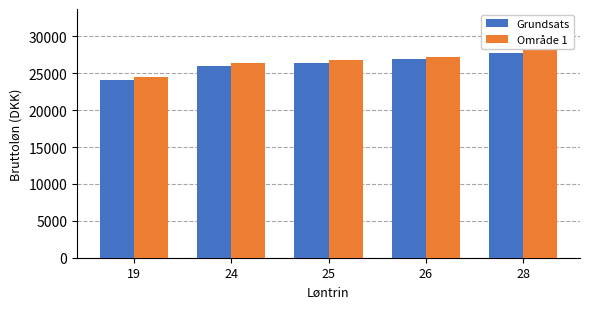

Which series has the largest total across all categories?

Område 1